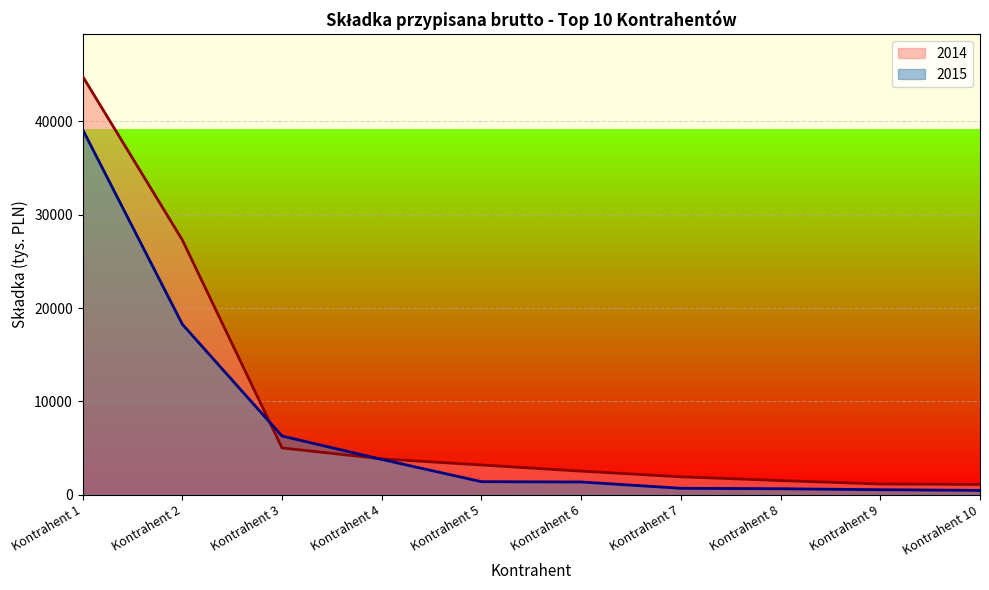

What value does the 2015 series have at Kontrahent 6, to the nearest 100?

1400